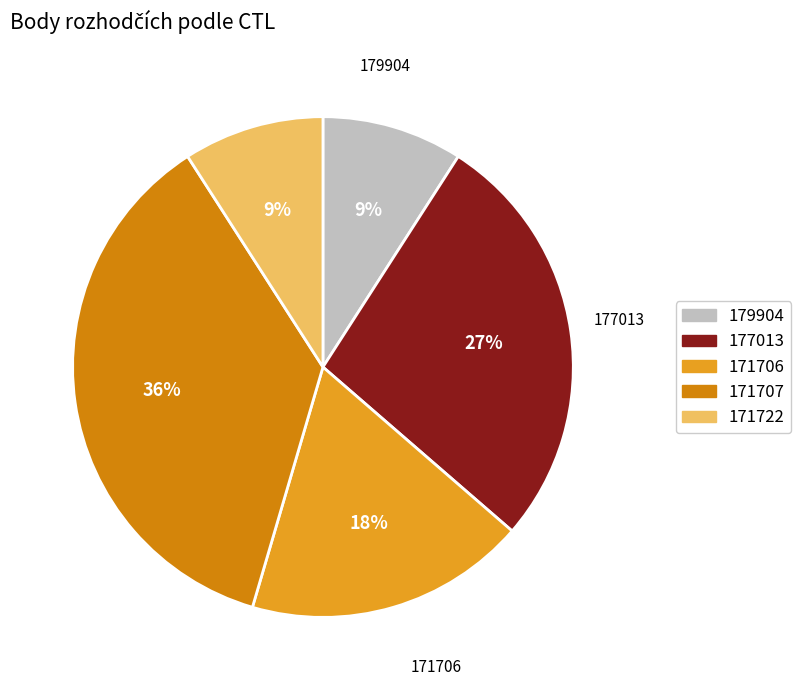

To the nearest percent, what is the difference between the largest and smallest slice percentages?

27%